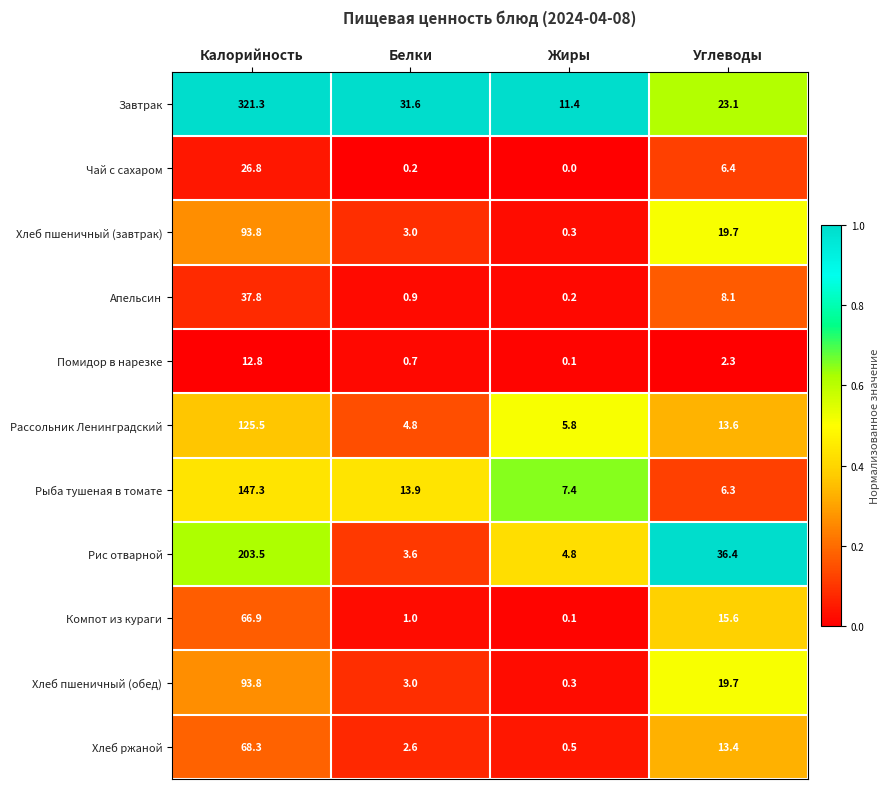

List the labels in order of Завтрак value, largest first.

Калорийность, Белки, Углеводы, Жиры